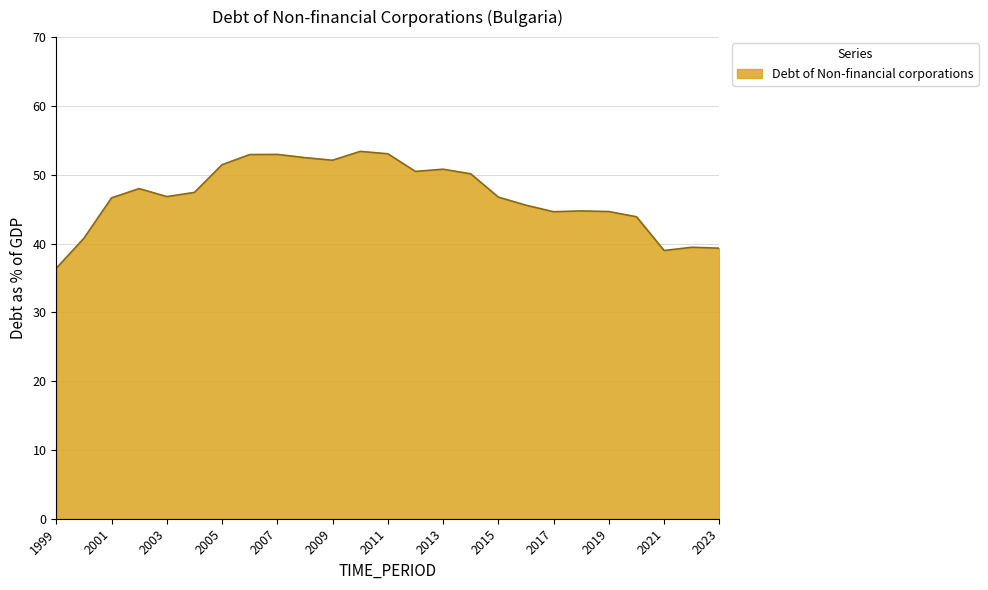

What is the difference between the maximum and minimum values?

17.0